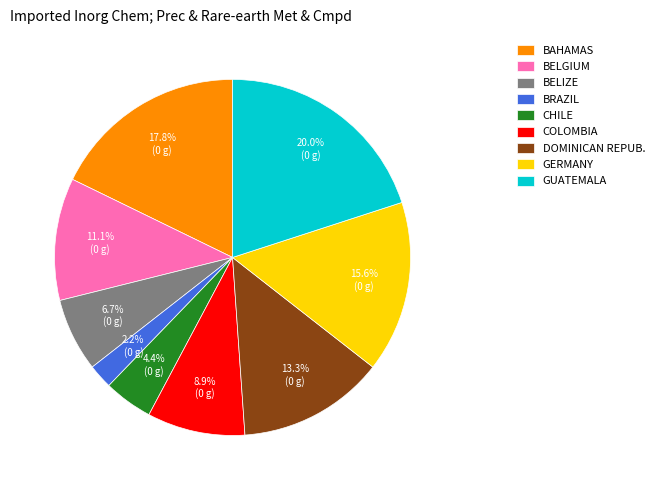

What is the total percentage of CHILE and BAHAMAS?

22.2%